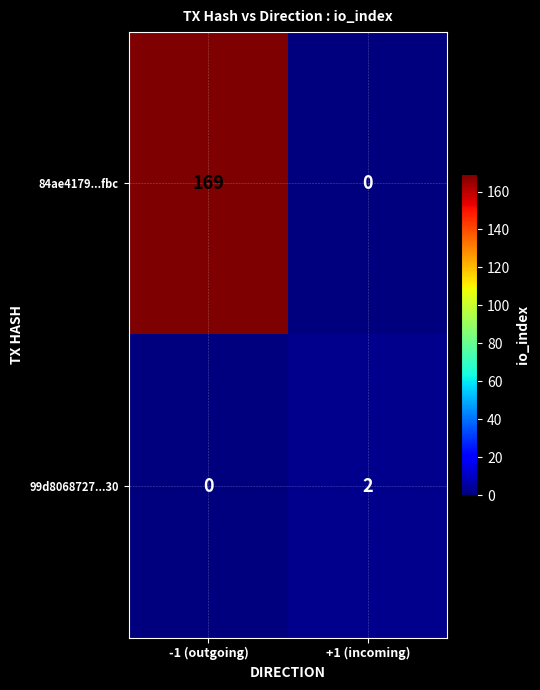

At how many categories does at least one series exceed 16?

1